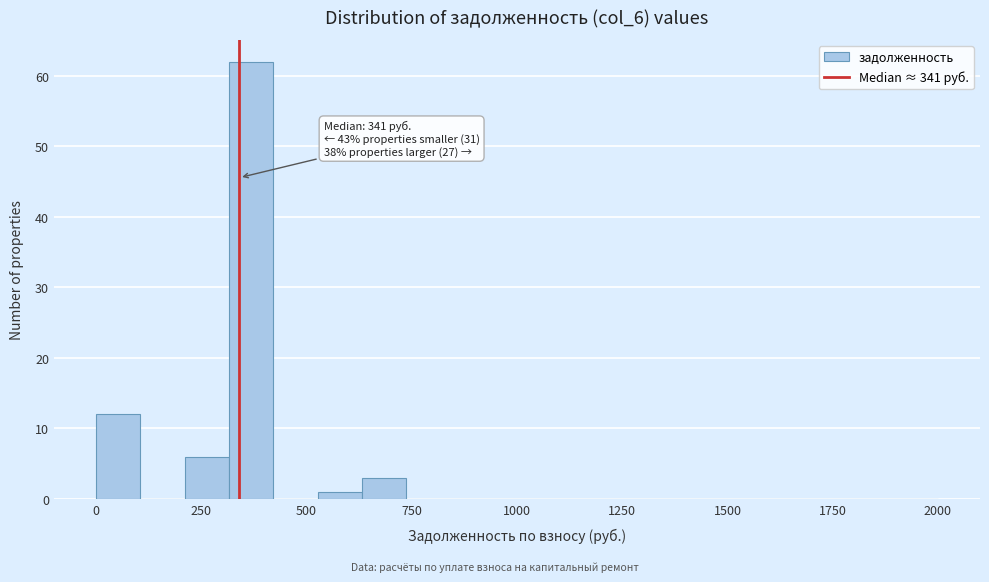

Around what value on the x-axis is the tallest bar? Give the approximate position of its centre, as read against the axis.

350